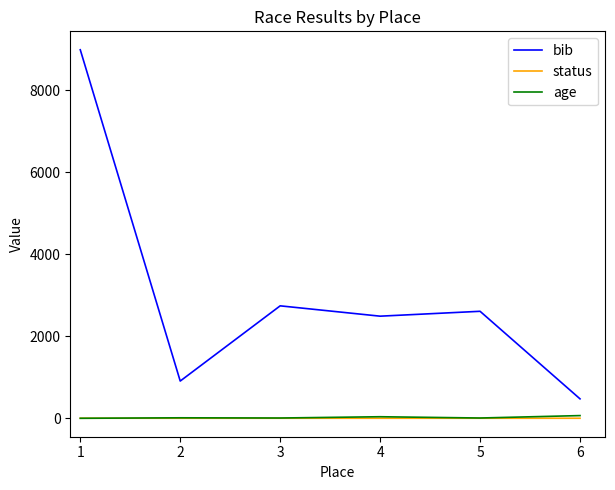

Which series has the largest range (max minus min)?

bib